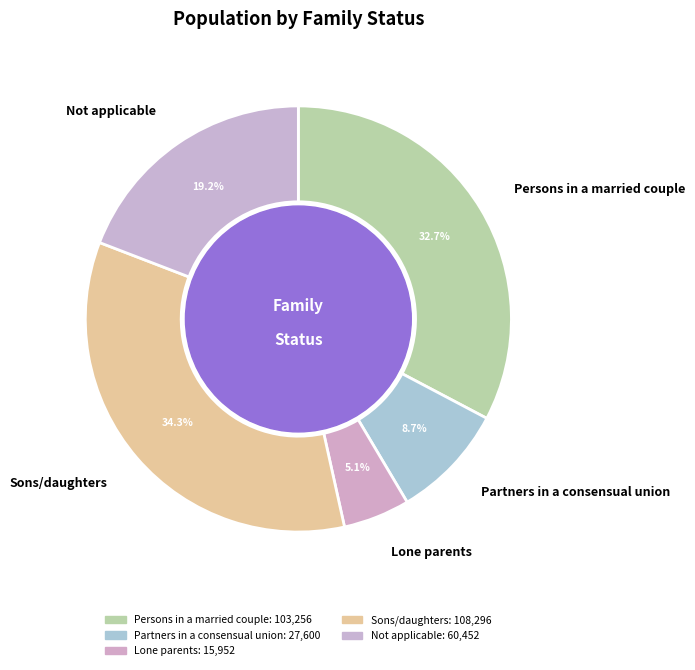

Does Sons/daughters account for over 50% of the chart?

No